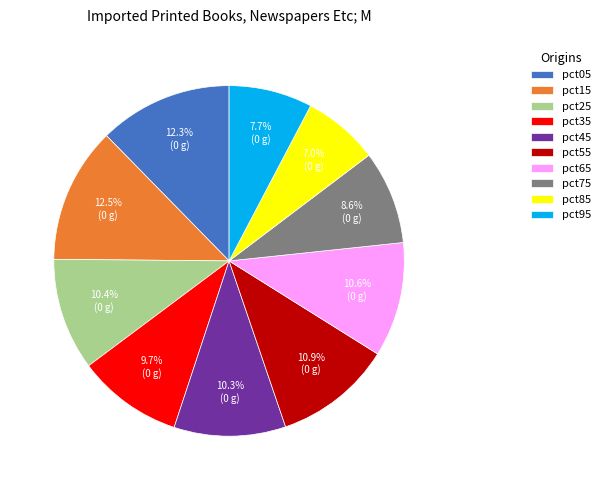

What percentage is the pct65 slice, to the nearest percent?

11%